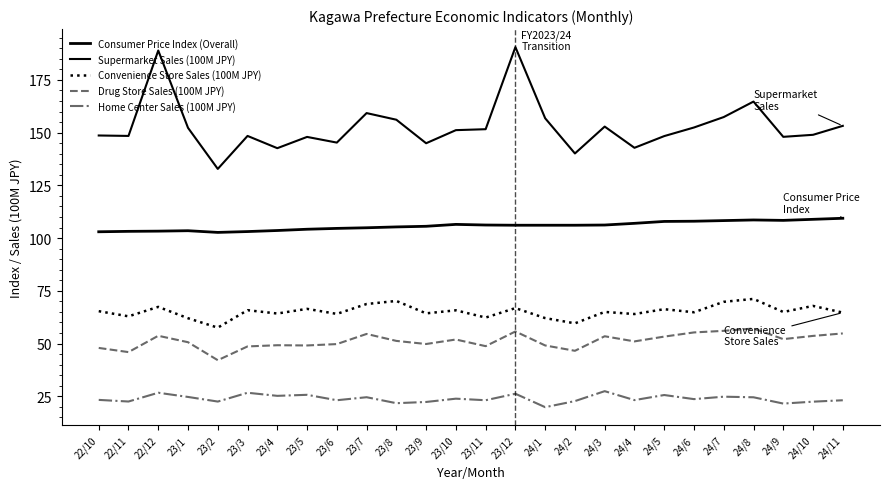

List the labels in order of Drug Store Sales (100M JPY) value, smallest first.

23/2, 22/11, 24/2, 22/10, 23/3, 23/11, 23/5, 24/1, 23/4, 23/6, 23/9, 23/1, 24/4, 23/8, 23/10, 24/9, 24/5, 24/3, 24/10, 22/12, 23/7, 24/11, 24/6, 23/12, 24/7, 24/8